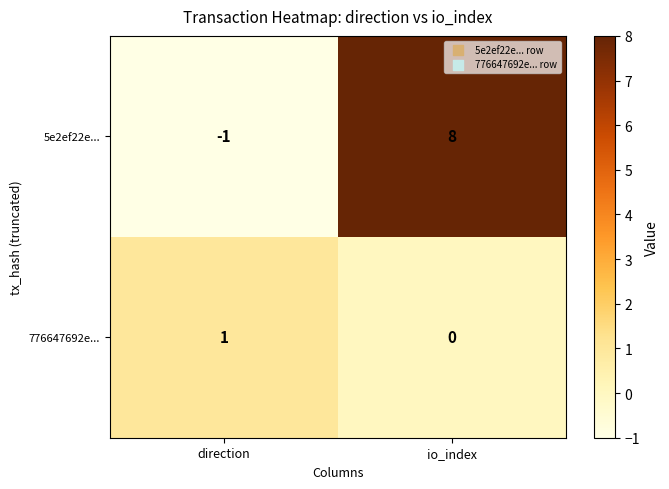

Reading left to right, what are all the values shown in this chart?

5e2ef22e...: direction=-1	io_index=8
776647692e...: direction=1	io_index=0